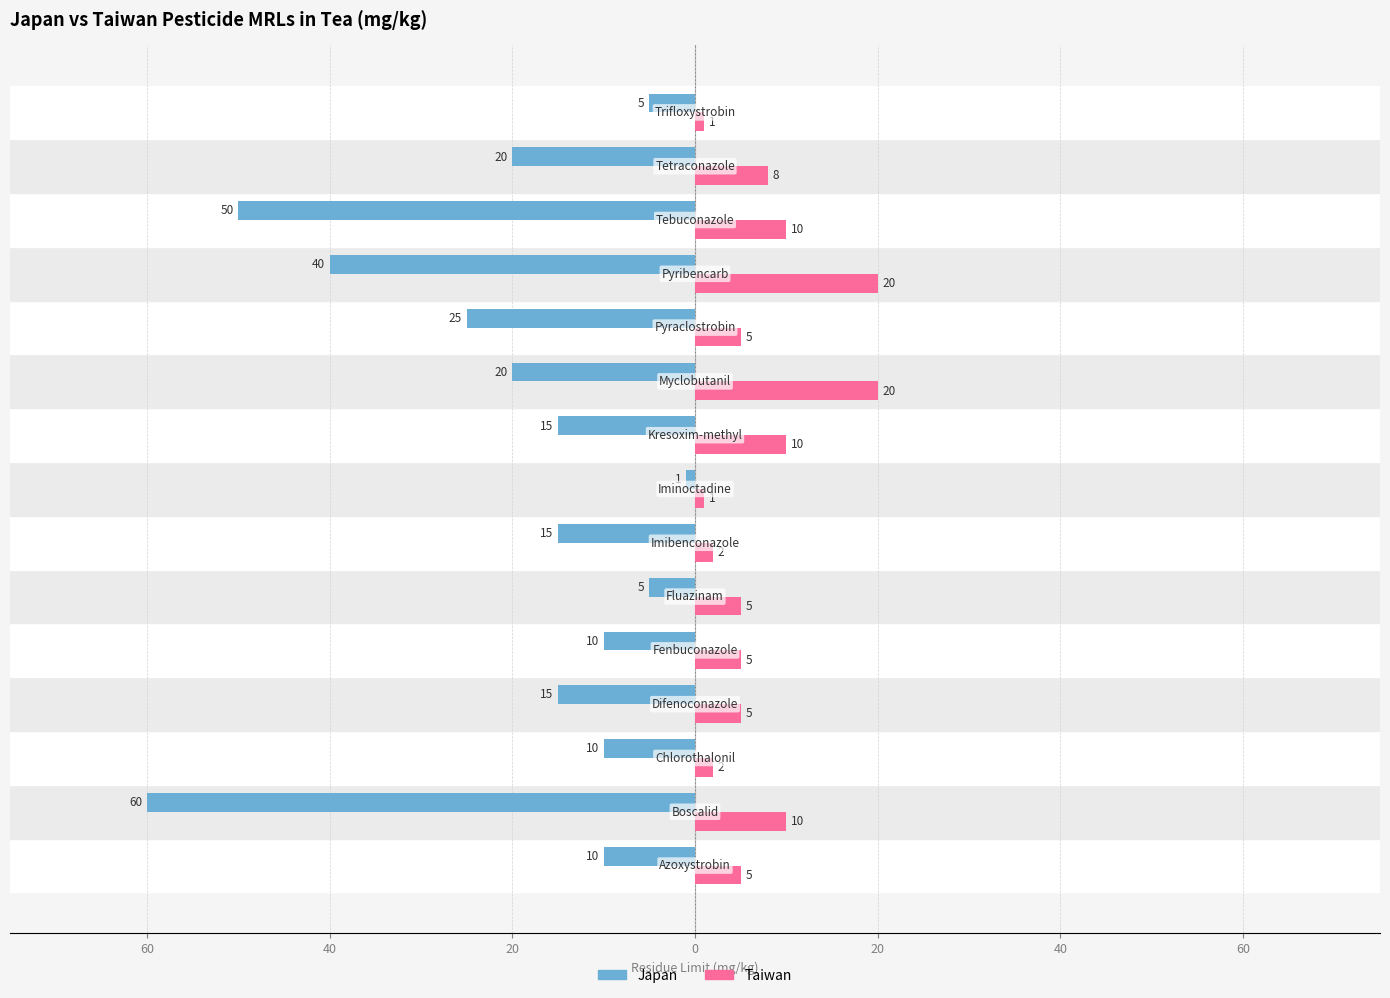

What are all the series names shown in the legend?

Japan, Taiwan